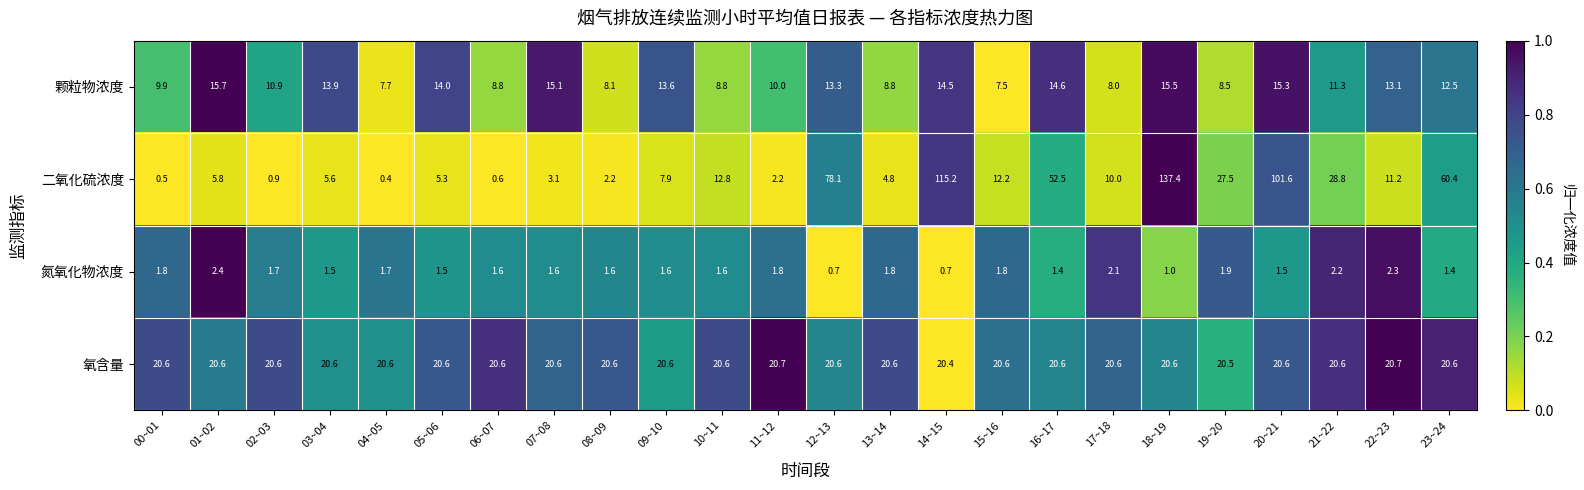

The value of 二氧化硫浓度 at 22~23 is 18.3. True or false?

False